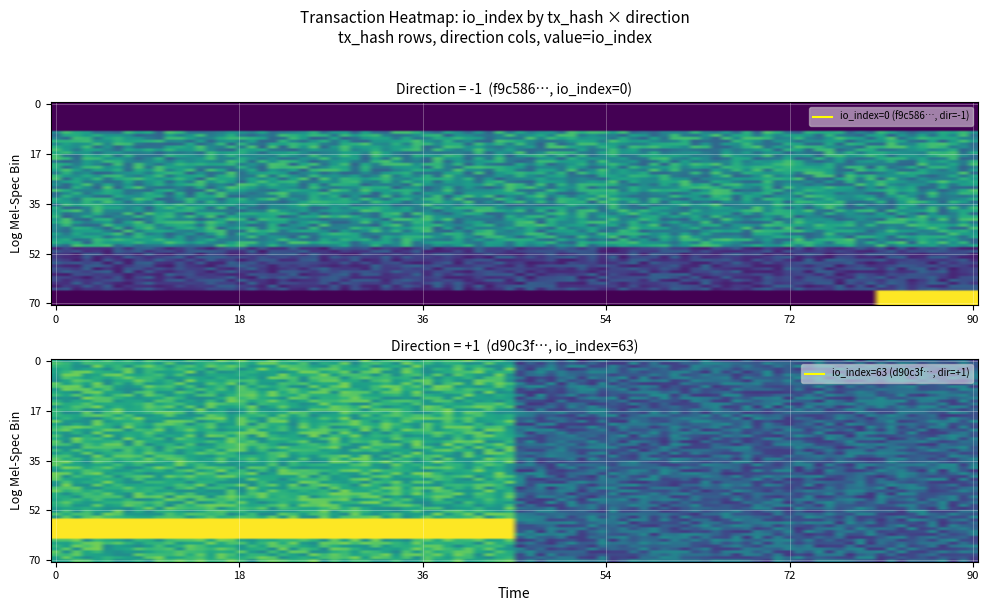

Reading left to right, transcribe all the data shown in this chart.

f9c586da9d16db41bfa9f3efd1b9928f771bfbf: direction=-1	io_index=0
d90c3f791a3cd51d1a08bb71f7210316c773b99: direction=1	io_index=63